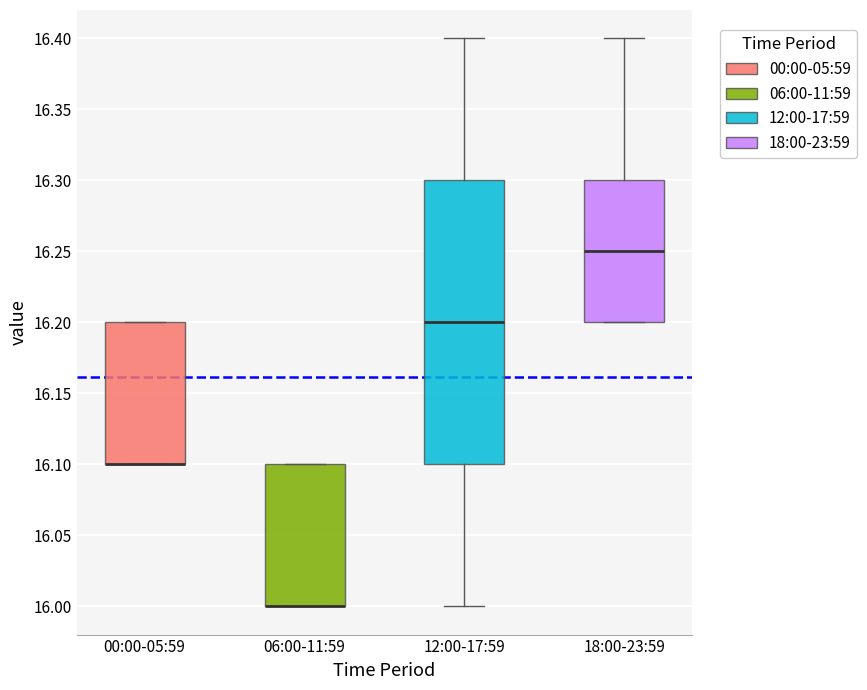

Reading left to right, transcribe this box plot: for each box, give where its median line is, the range the box spans, and where its two whiskers end, as read against the y-axis. The values are not printed on the chart, so give them approximately, as read against the axis.

00:00-05:59: median 16.10 (drawn on the box's lower edge), box 16.10 to 16.20, whiskers 16.10 to 16.20
06:00-11:59: median 16.00 (drawn on the box's lower edge), box 16.00 to 16.10, whiskers 16.00 to 16.10
12:00-17:59: median 16.20, box 16.10 to 16.30, whiskers 16.00 to 16.40
18:00-23:59: median 16.25, box 16.20 to 16.30, whiskers 16.20 to 16.40